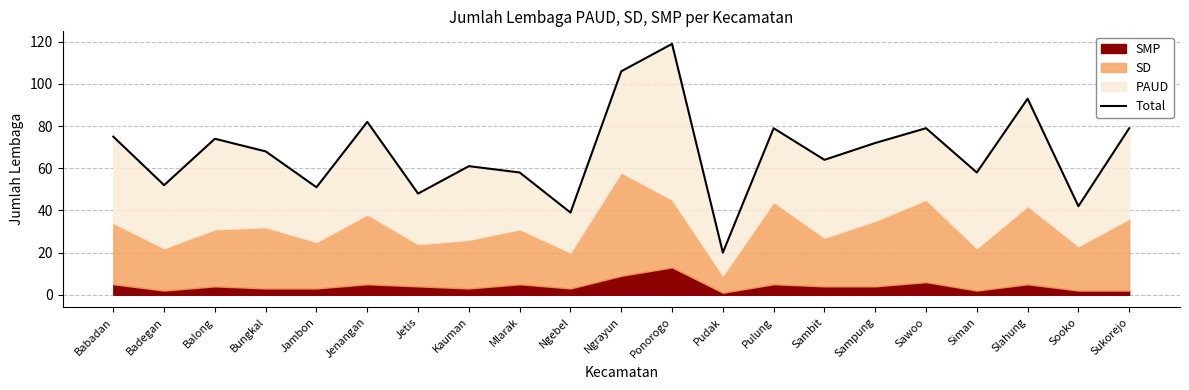

Rank the categories by value from lowest to highest.

Pudak, Ngebel, Sooko, Jetis, Jambon, Badegan, Mlarak, Siman, Kauman, Sambit, Bungkal, Sampung, Balong, Babadan, Pulung, Sawoo, Sukorejo, Jenangan, Slahung, Ngrayun, Ponorogo